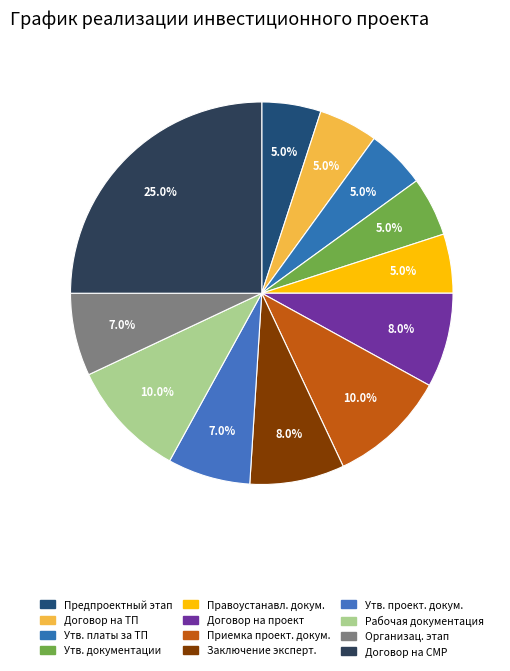

How many slices are in this pie chart?

12